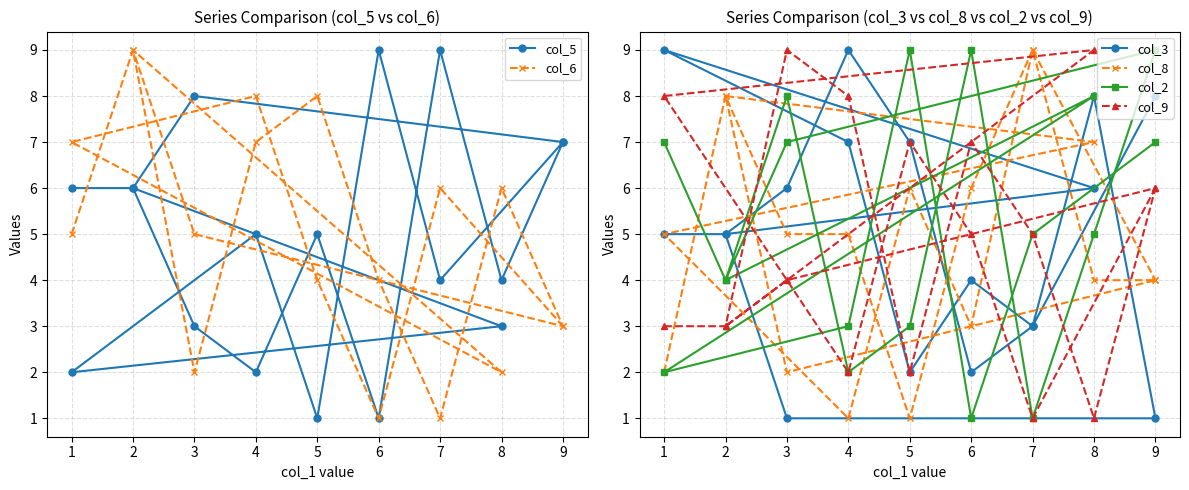

What is the maximum value for col_3?

9